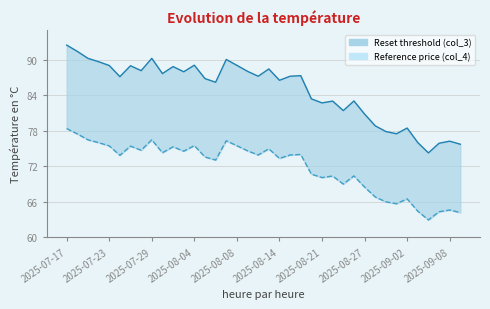

True or false: Reference price (col_4) and Reset threshold (col_3) cross at least once.

False